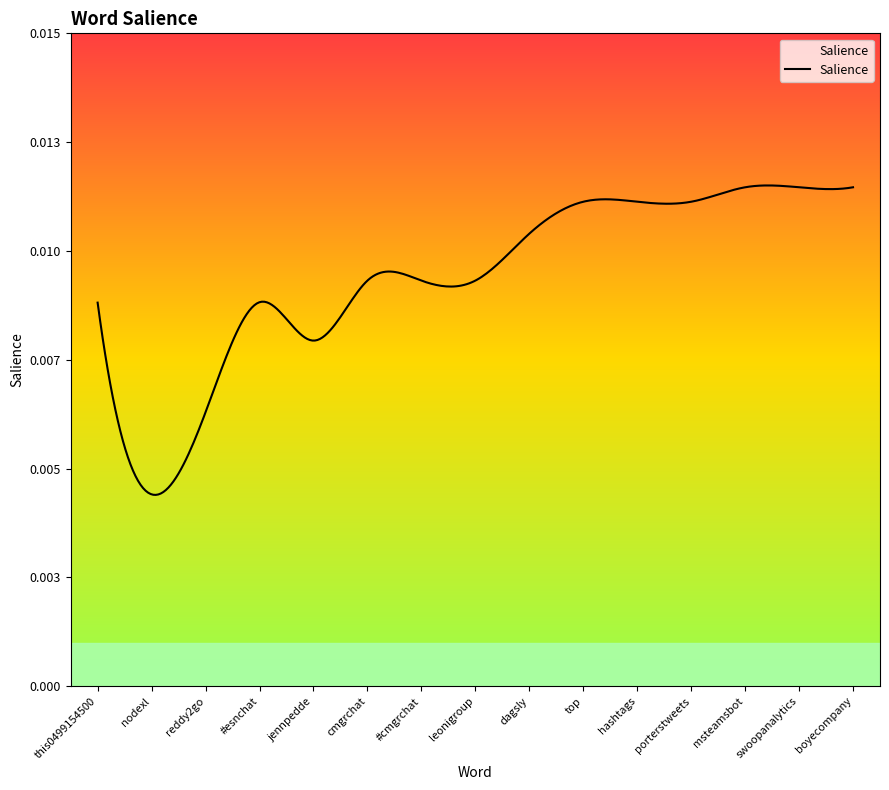

At which category does the chart reach its minimum across all series?

nodexl